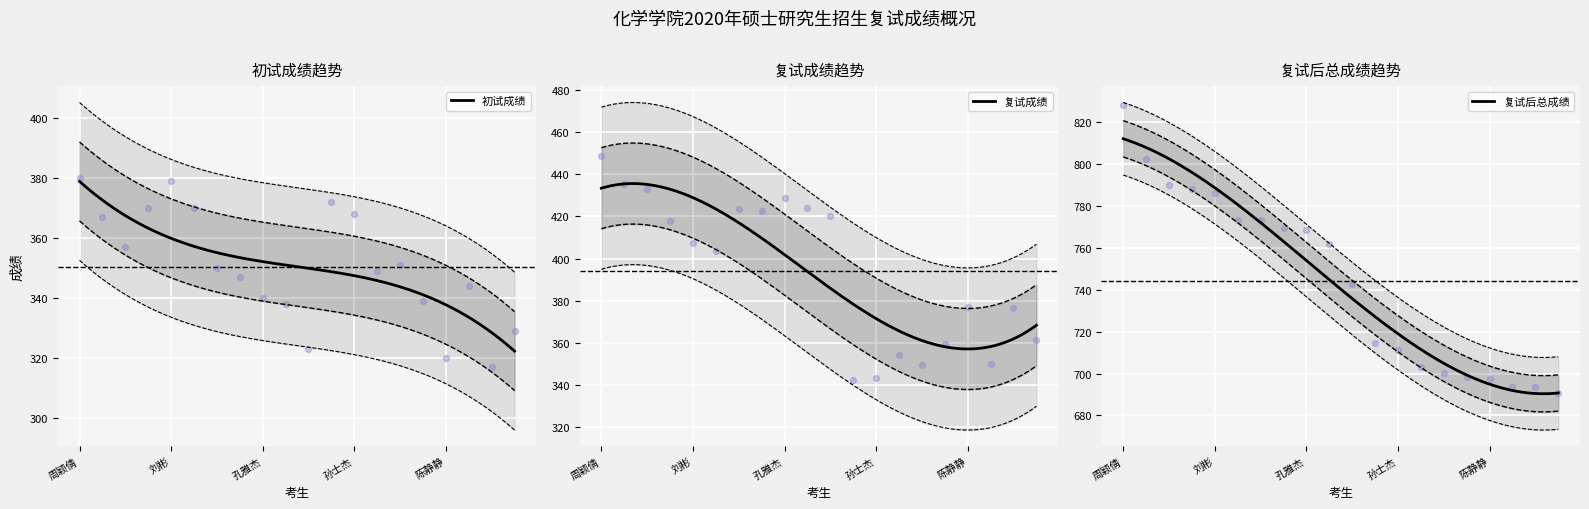

At how many categories does at least one series exceed 621?

20